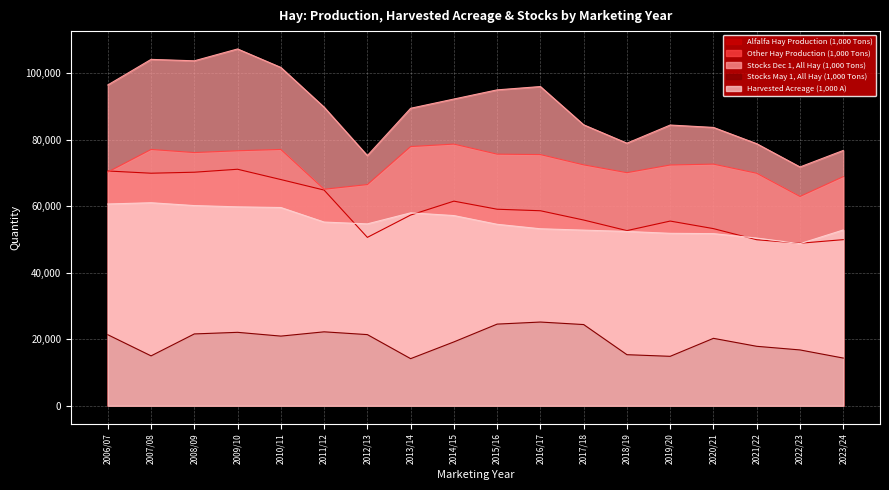

True or false: Alfalfa Hay Production (1,000 Tons) has more than 1 interior local peaks.

True